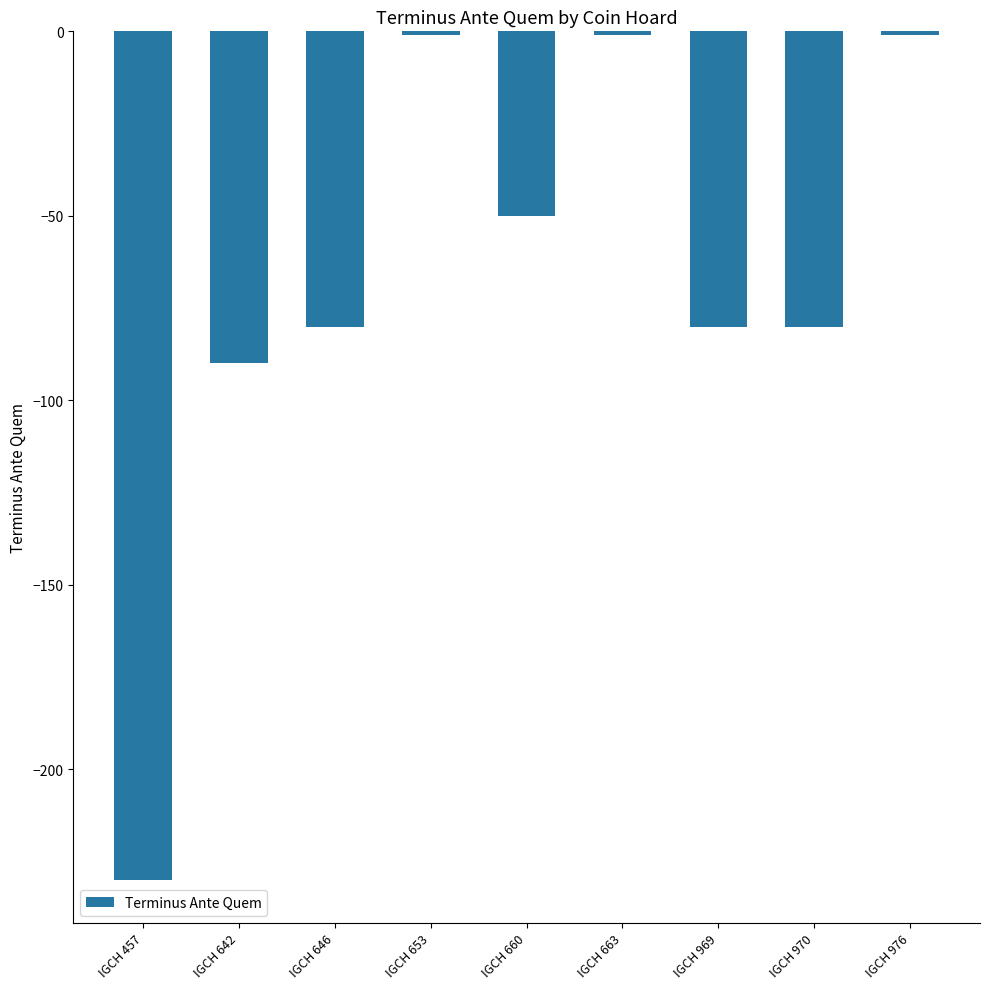

How many distinct data groups are displayed?

1